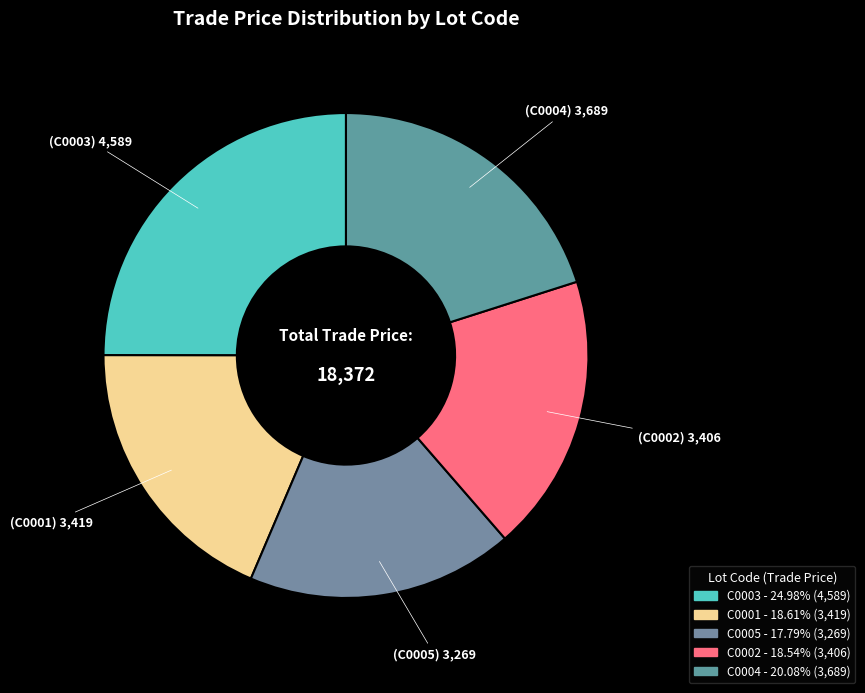

To the nearest percent, what is the average slice percentage?

20%